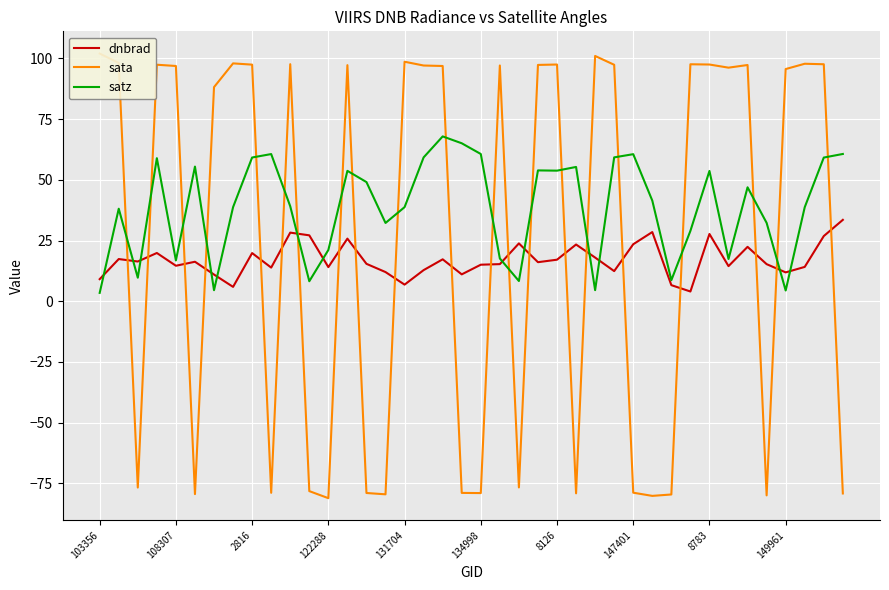

List the series in order of their peak value, highest first.

sata, satz, dnbrad